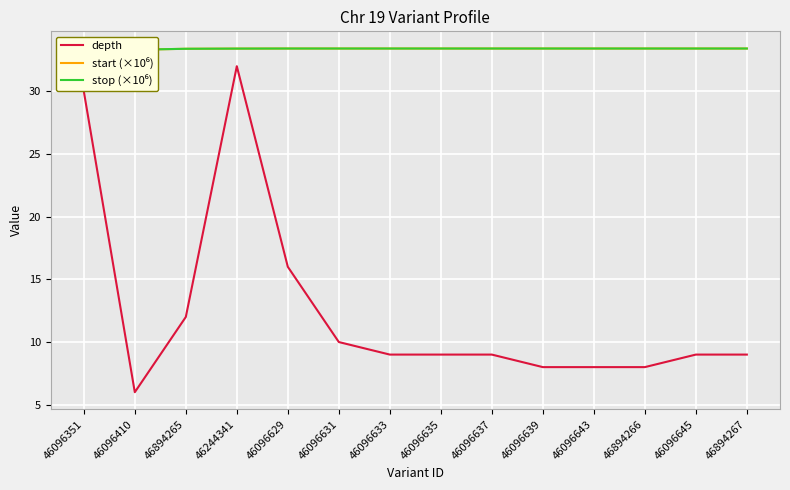

What is the label of the 2nd point from the left?

46096410